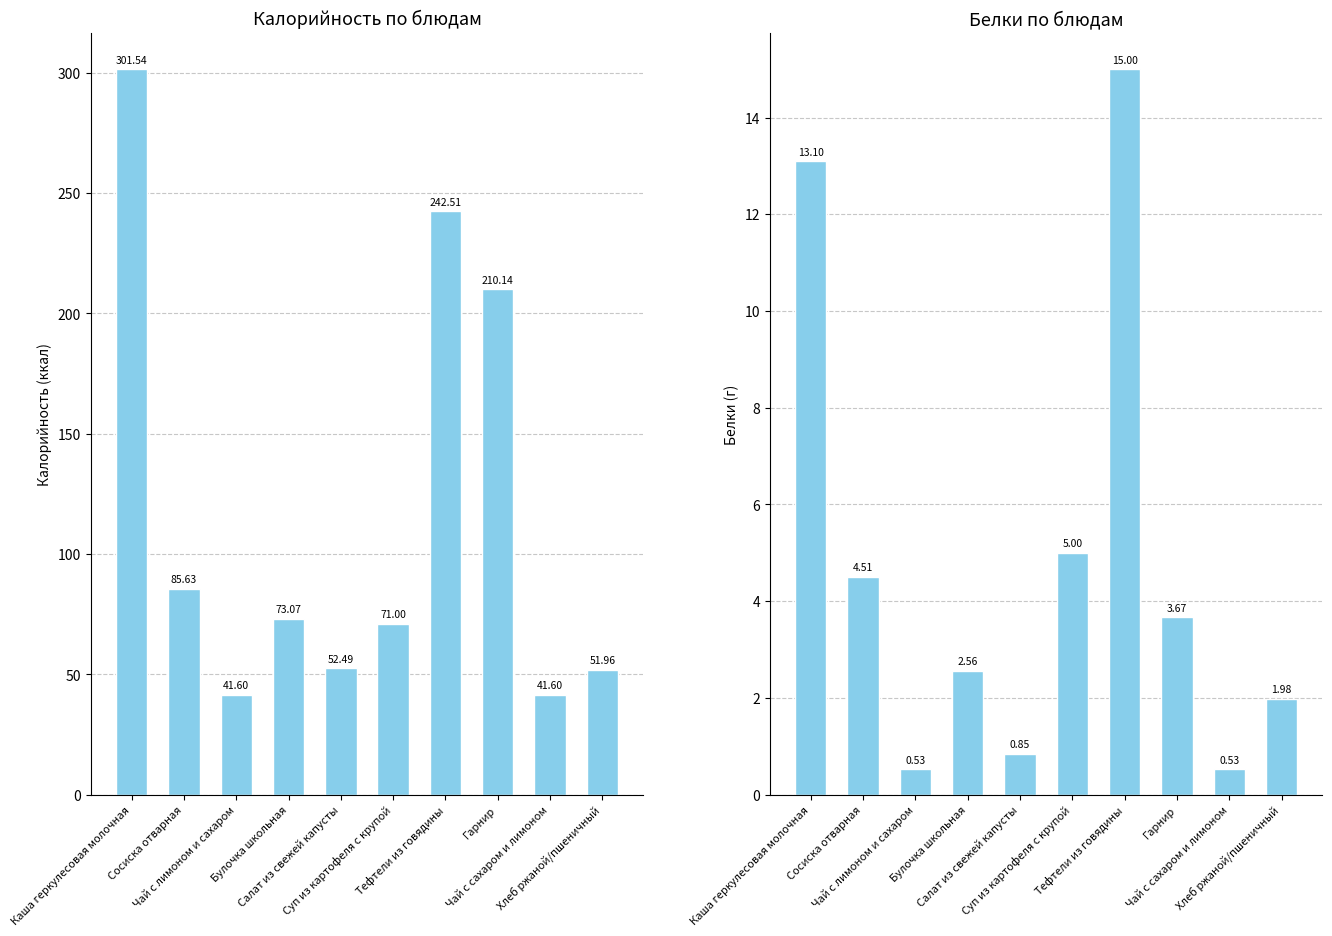

What is the spread (max minus min) of values at Чай с лимоном и сахаром?

41.1